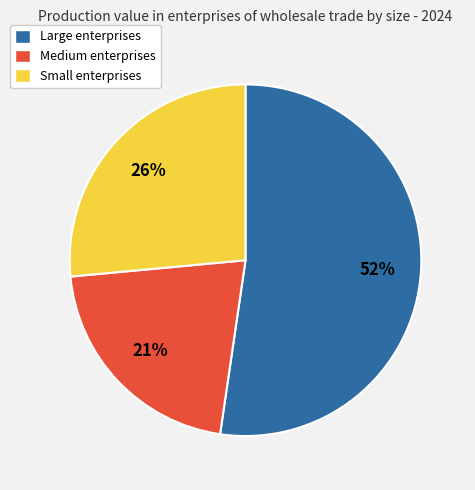

To the nearest percent, what portion does Medium represent?

21%